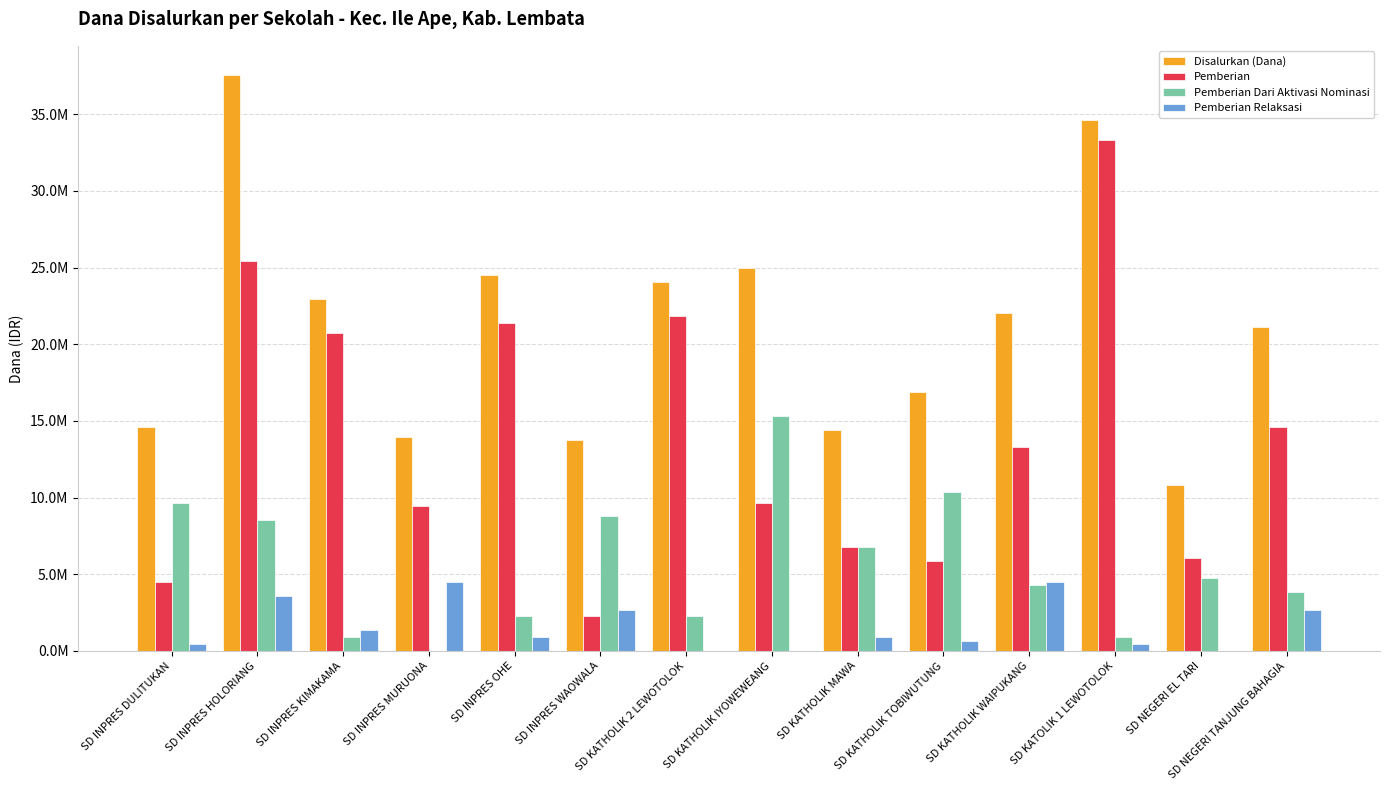

Reading left to right, what are all the values shown in this chart?

Disalurkan (Dana): 14625000	37575000	22950000	13950000	24525000	13725000	24075000	24975000	14400000	16875000	22050000	34650000	10800000	21150000
Pemberian: 4500000	25425000	20700000	9450000	21375000	2250000	21825000	9675000	6750000	5850000	13275000	33300000	6075000	14625000
Pemberian Dari Aktivasi Nominasi: 9675000	8550000	900000	0	2250000	8775000	2250000	15300000	6750000	10350000	4275000	900000	4725000	3825000
Pemberian Relaksasi: 450000	3600000	1350000	4500000	900000	2700000	0	0	900000	675000	4500000	450000	0	2700000